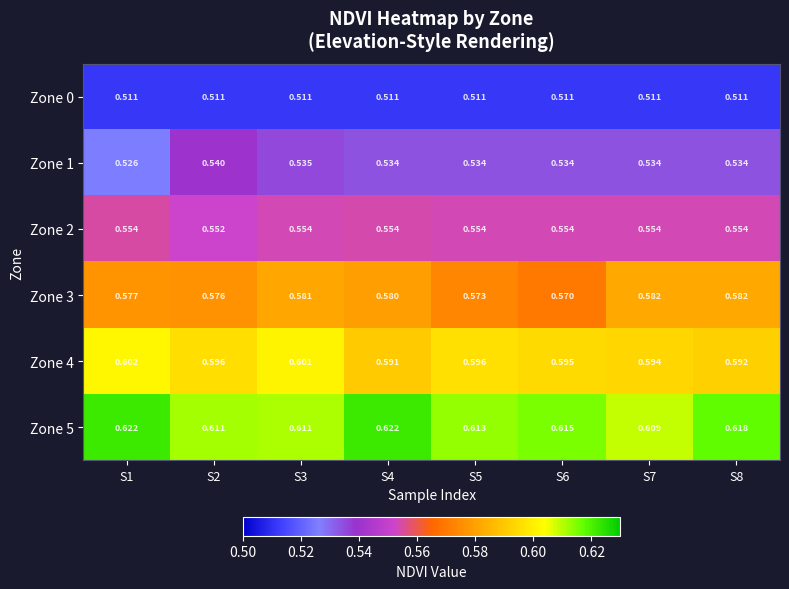

Is the value of Zone 5 at S7 greater than the value of Zone 3 at S6?

Yes